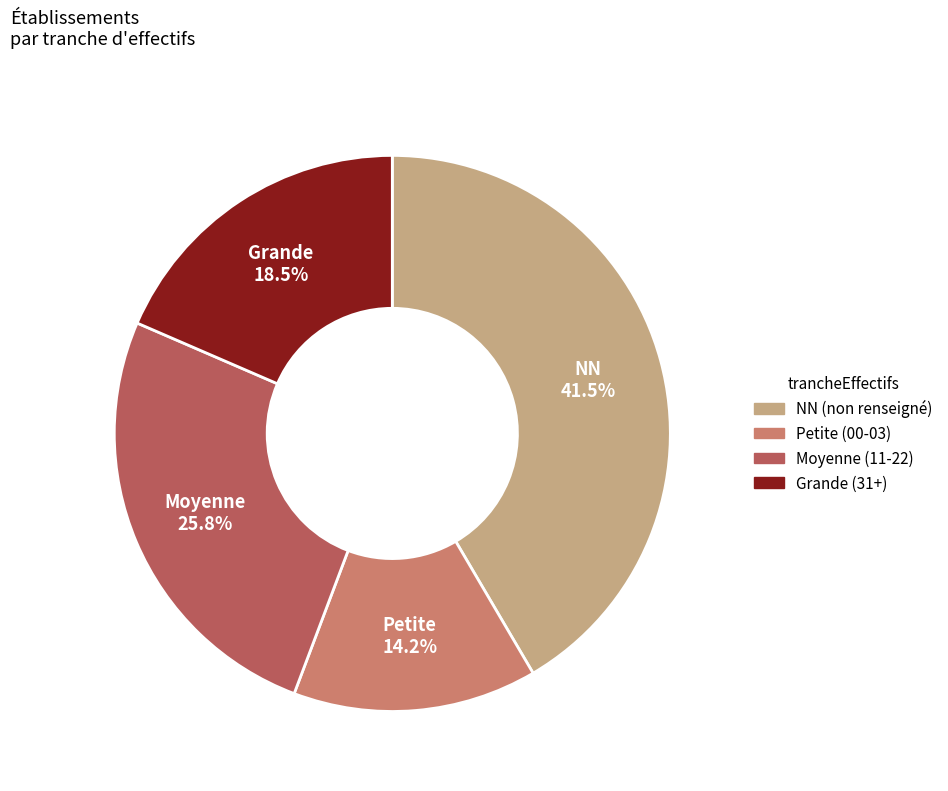

Is there any slice that represents more than half of the pie?

No